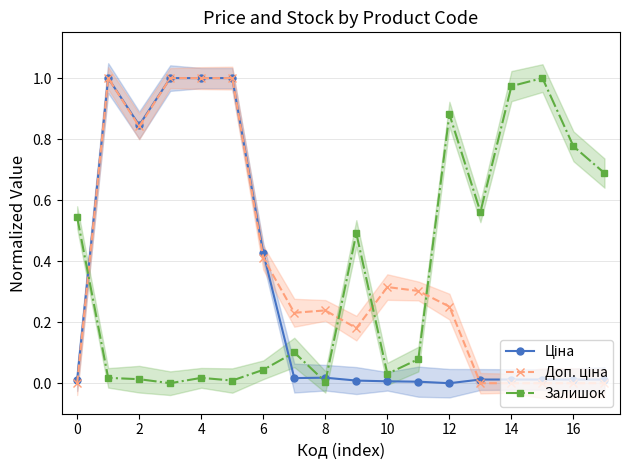

Is it true that Залишок equals 0.9 at 12?

True